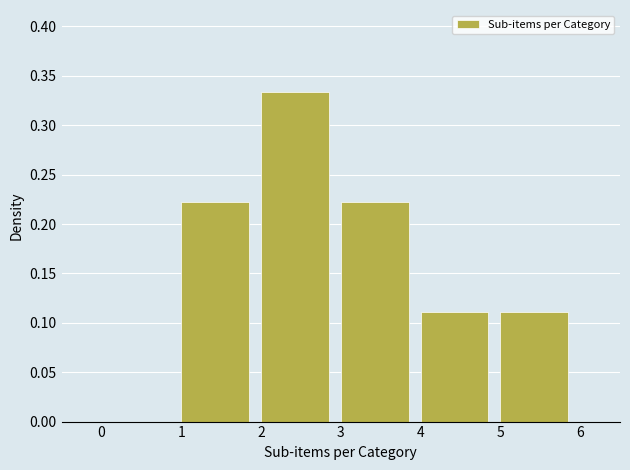

Which range on the x-axis has the tallest bar?

2 to 3